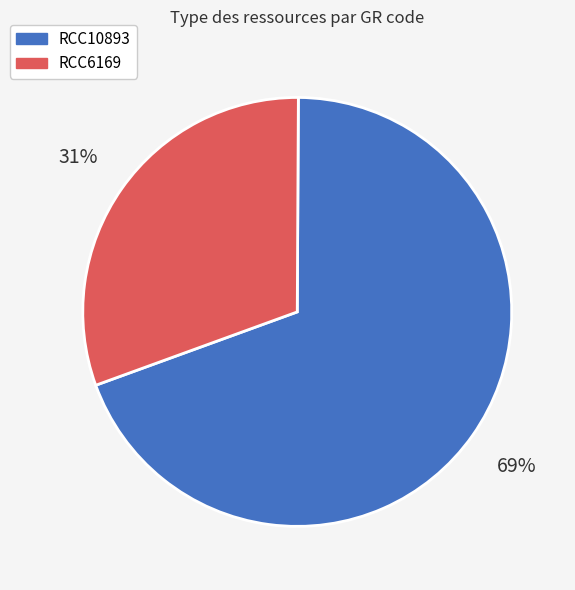

How many slices are in this pie chart?

2